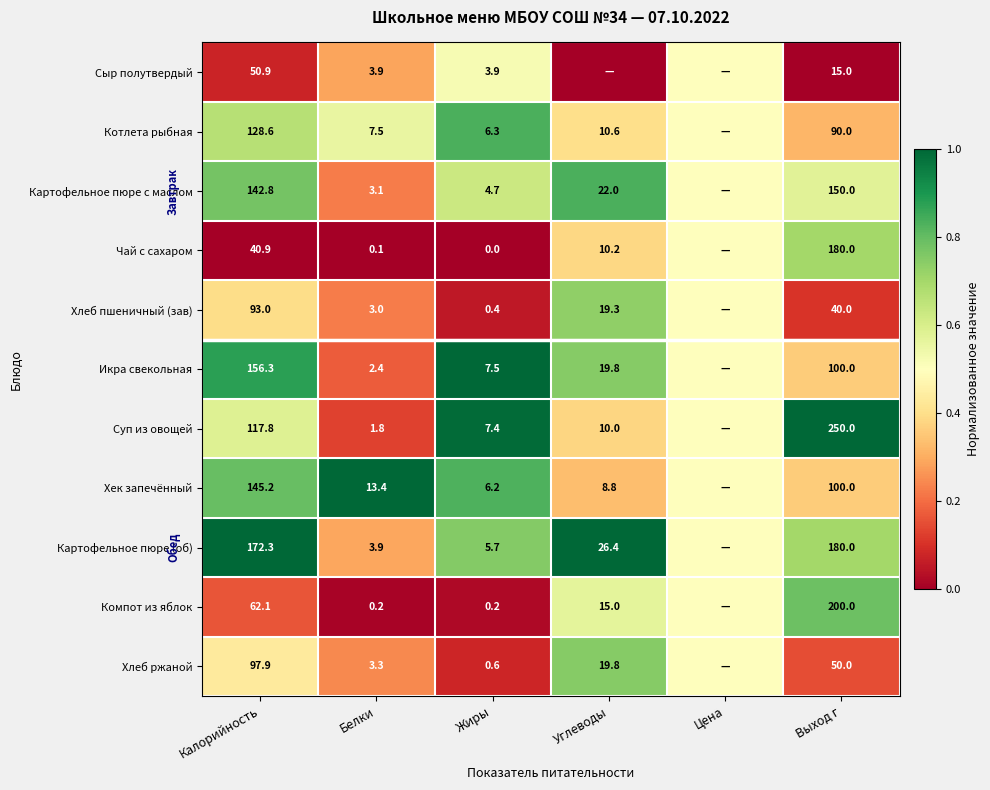

What is the total value across all series at Жиры?

42.9